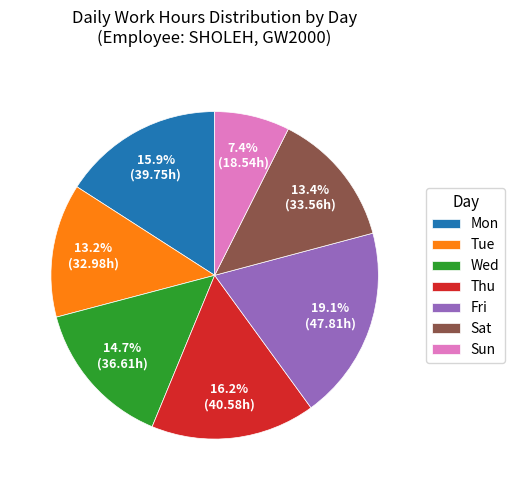

To the nearest percent, what percentage of the pie is Thu?

16%